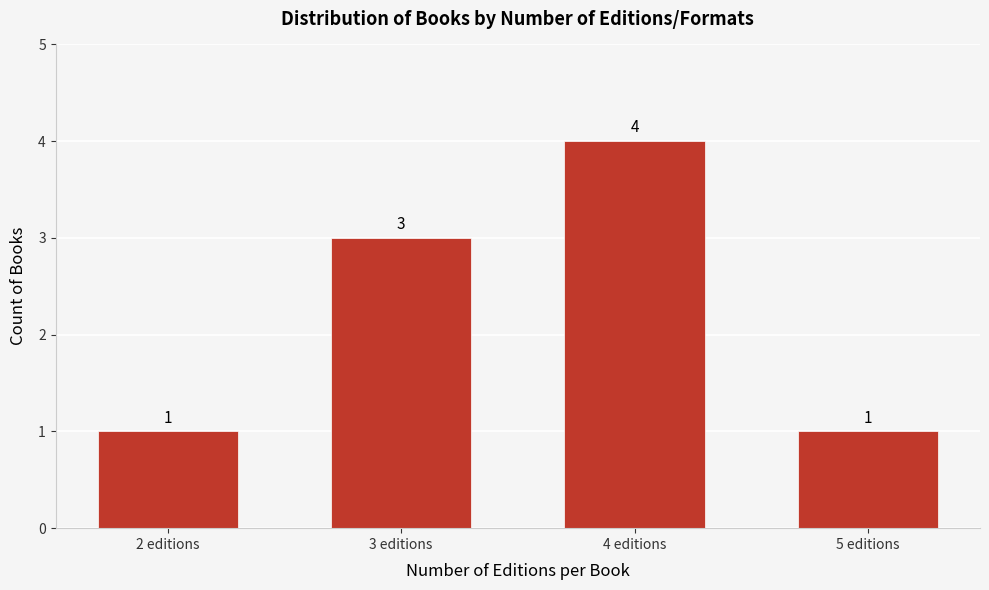

Reading right to left, extract all data points from this chart.

5 editions=1	4 editions=4	3 editions=3	2 editions=1